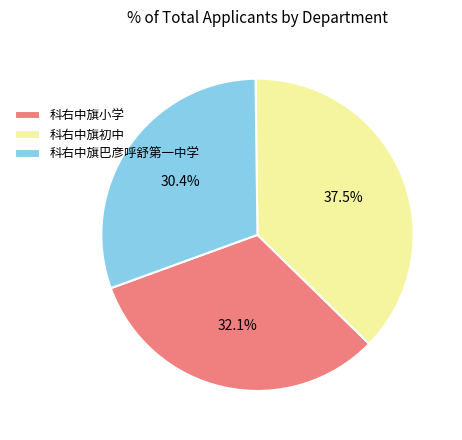

Combined, what portion of the pie is 科右中旗小学 and 科右中旗巴彦呼舒第一中学?

62.5%